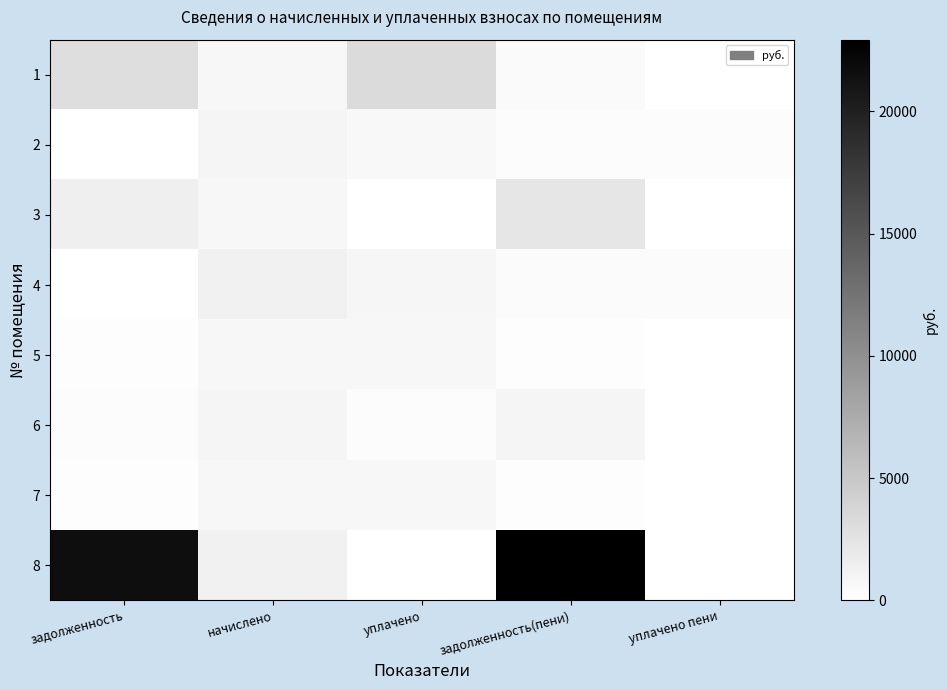

Reading left to right, transcribe all the data shown in this chart.

1: задолженность=3031.9	начислено=733.1	уплачено=3276.3	задолженность(пени)=488.8	уплачено пени=0.0
2: задолженность=14.4	начислено=930.5	уплачено=635.4	задолженность(пени)=309.4	уплачено пени=295.6
3: задолженность=1520.7	начислено=760.4	уплачено=0.0	задолженность(пени)=2281.1	уплачено пени=0.0
4: задолженность=20.8	начислено=1306.4	уплачено=892.8	задолженность(пени)=434.4	уплачено пени=414.2
5: задолженность=250.3	начислено=751.8	уплачено=751.0	задолженность(пени)=251.2	уплачено пени=0.0
6: задолженность=311.3	начислено=937.3	уплачено=311.4	задолженность(пени)=937.1	уплачено пени=1.6
7: задолженность=257.8	начислено=775.6	уплачено=775.0	задолженность(пени)=258.5	уплачено пени=0.0
8: задолженность=21615.2	начислено=1311.5	уплачено=0.0	задолженность(пени)=22926.7	уплачено пени=0.0